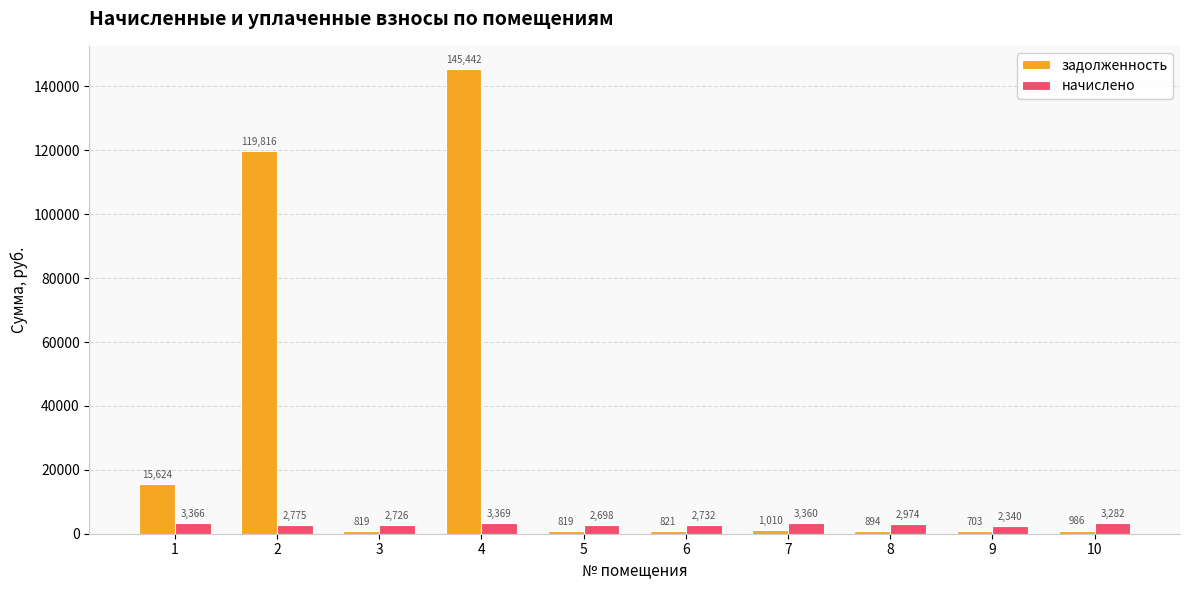

At how many categories does at least one series exceed 10301?

3